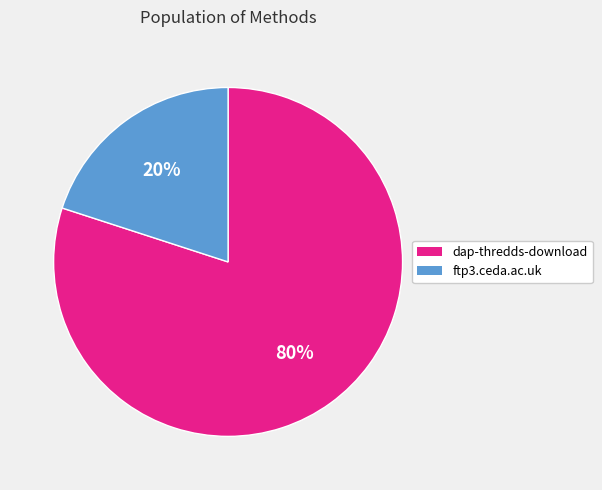

Is there a majority slice in this chart?

Yes